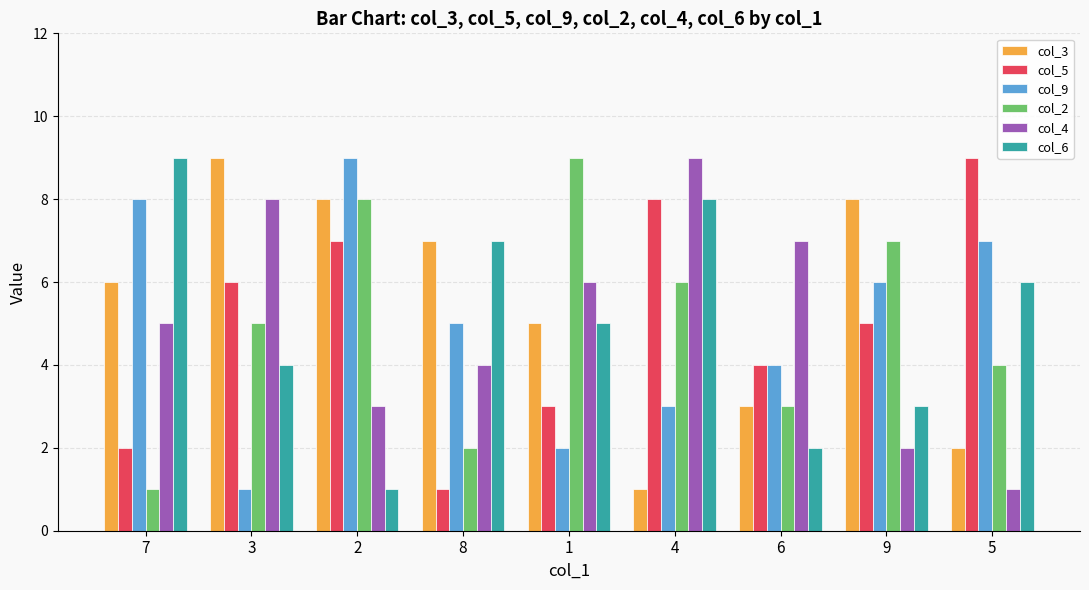

What is the greatest value displayed?

9